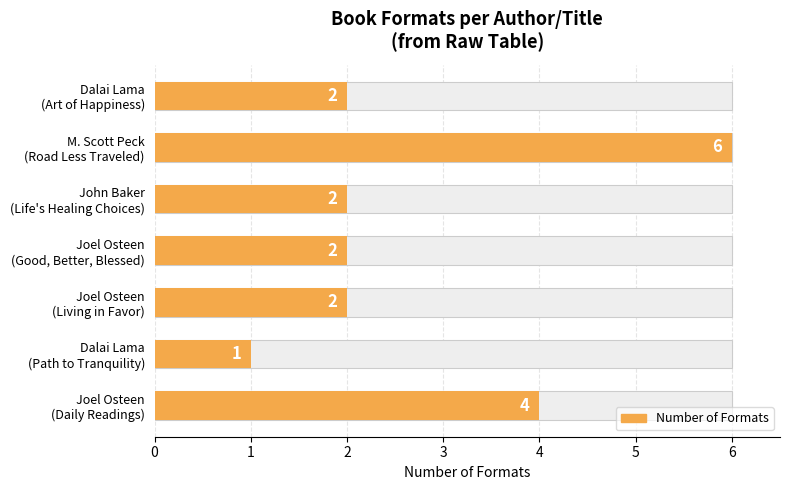

Are the bars grouped side by side (vs. stacked)?

No